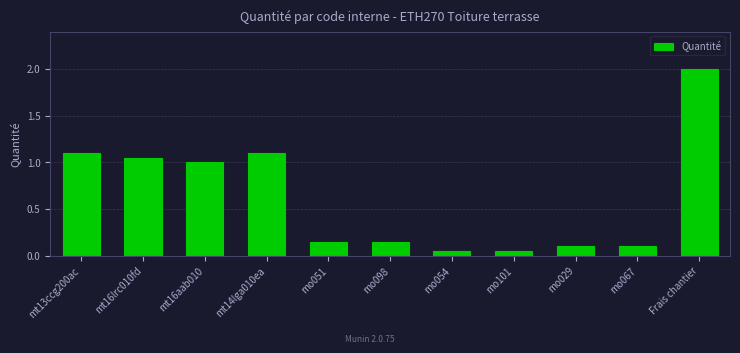

What is the label of the 5th bar from the left?

mo051